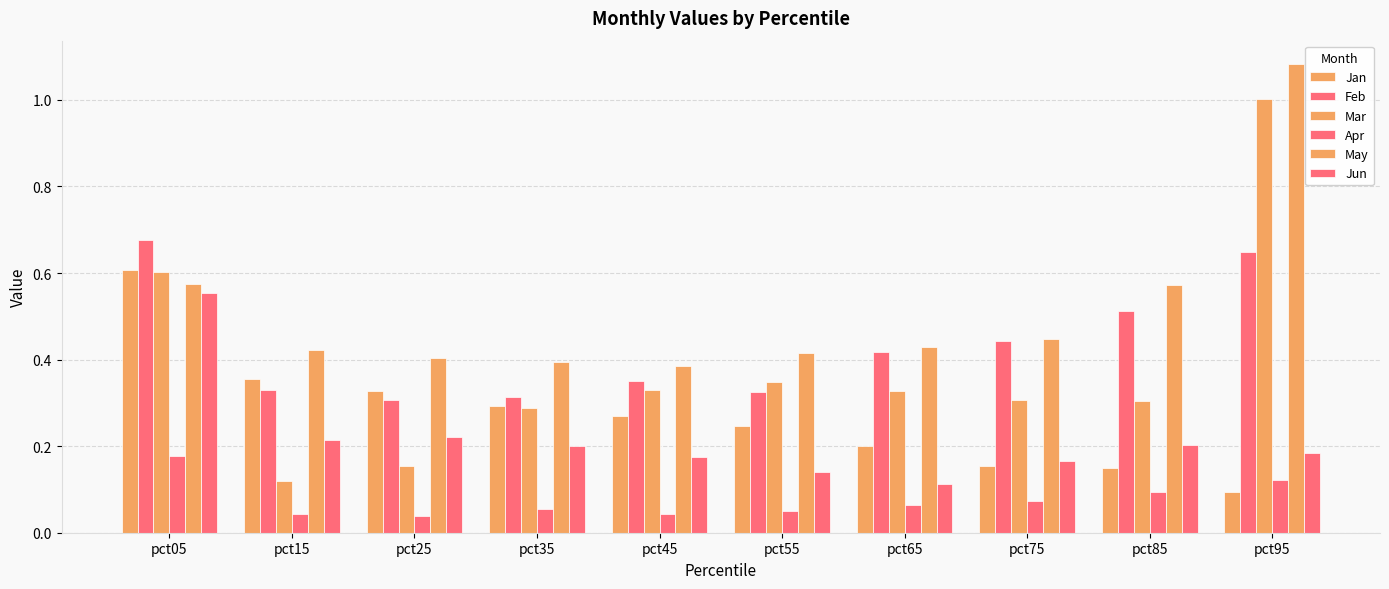

What is the difference between the highest and lowest values at pct55?

0.4